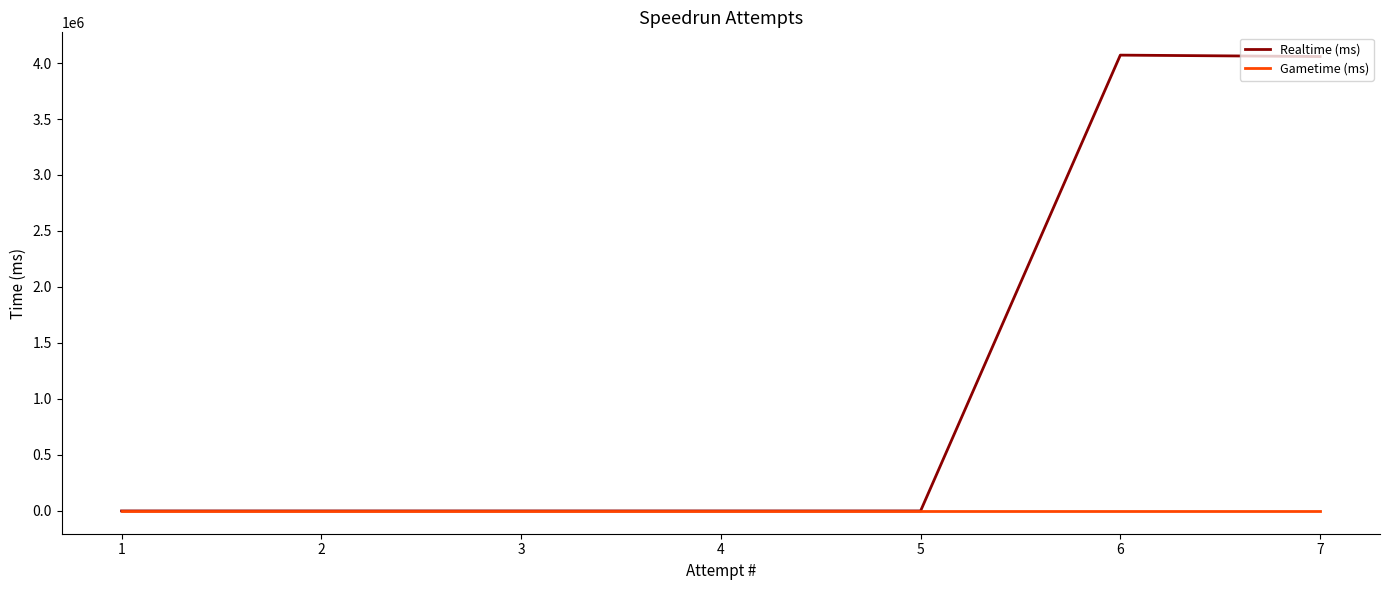

Which series has the largest total across all categories?

Realtime (ms)